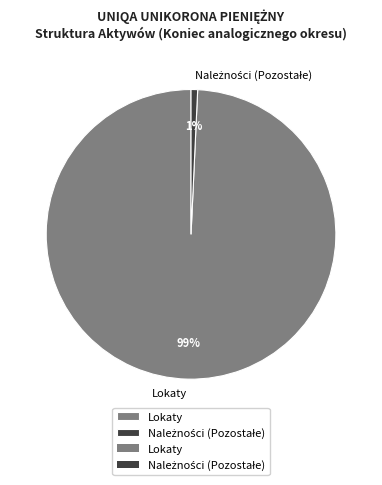

What is the largest slice in the pie chart?

Lokaty